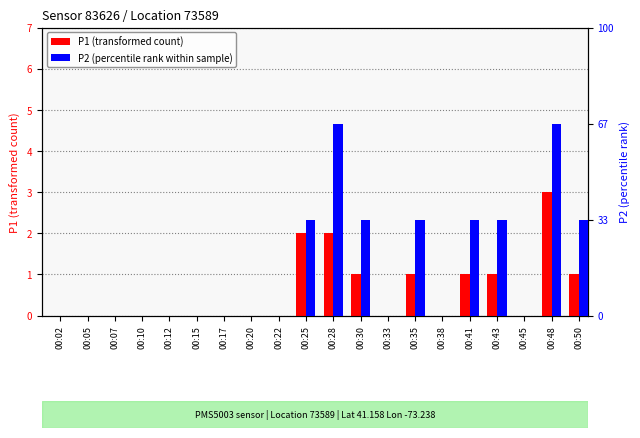

Reading right to left, extract all data points from this chart.

P1 count: 00:50=1	00:48=3	00:45=0	00:43=1	00:41=1	00:38=0	00:35=1	00:33=0	00:30=1	00:28=2	00:25=2	00:22=0	00:20=0	00:17=0	00:15=0	00:12=0	00:10=0	00:07=0	00:05=0	00:02=0
P2 rank: 00:50=1	00:48=2	00:45=0	00:43=1	00:41=1	00:38=0	00:35=1	00:33=0	00:30=1	00:28=2	00:25=1	00:22=0	00:20=0	00:17=0	00:15=0	00:12=0	00:10=0	00:07=0	00:05=0	00:02=0